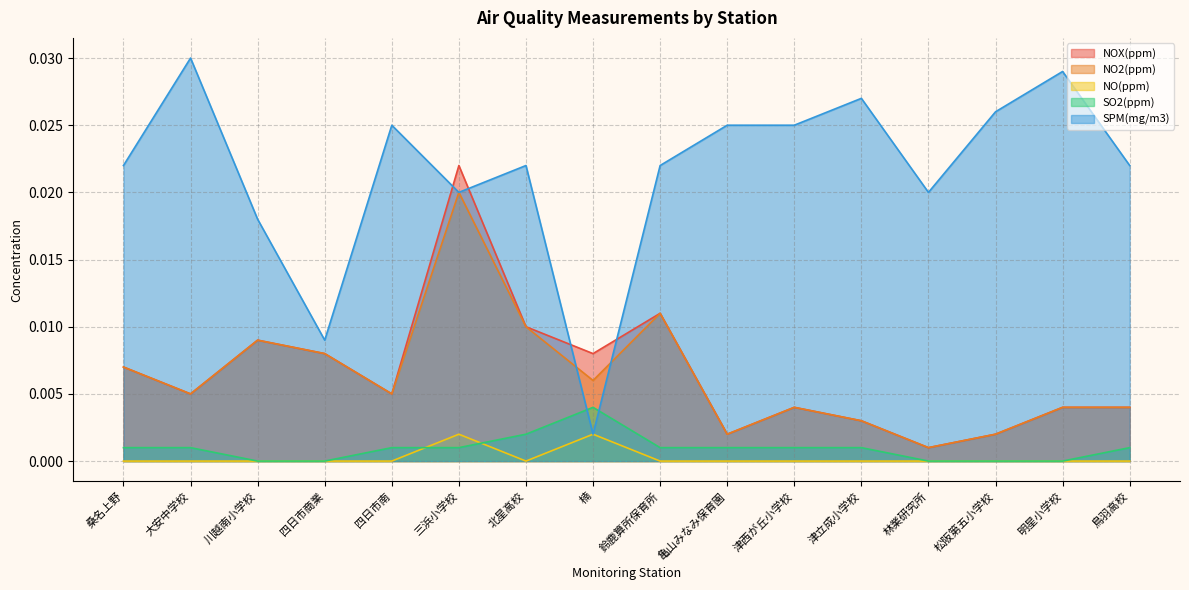

At which category is the sum across all series the highest?

三浜小学校